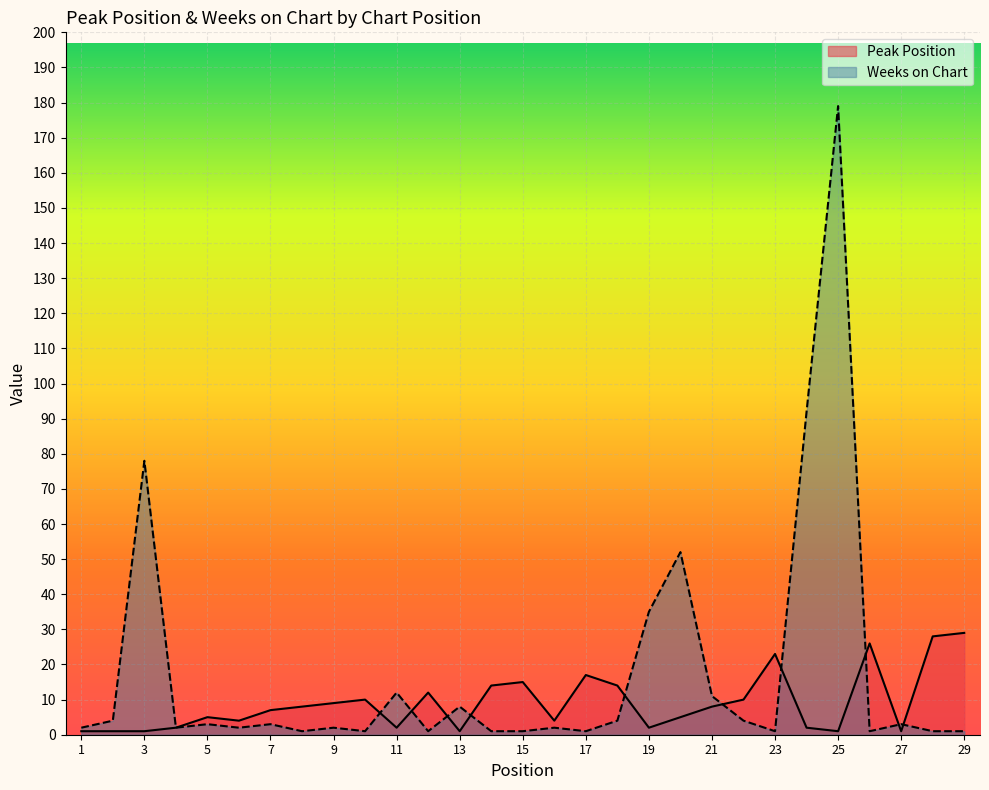

What is the difference between the maximum and second lowest values in the Weeks on Chart series?

178